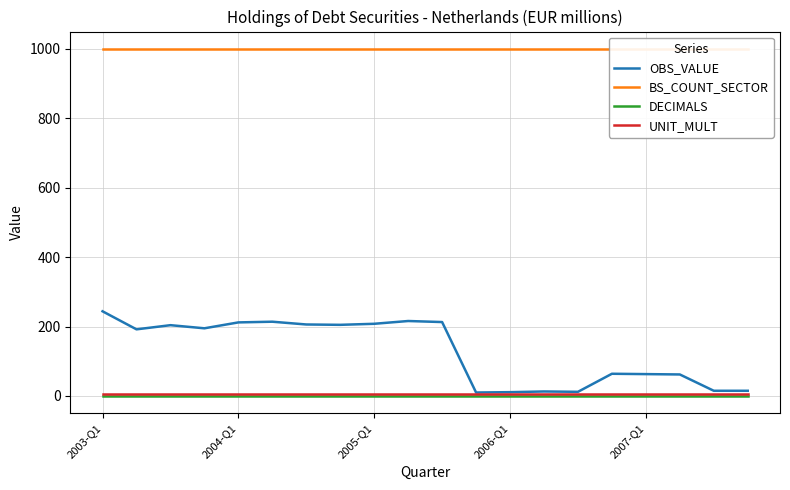

Where is UNIT_MULT nearest to the value 6?

2003-Q1